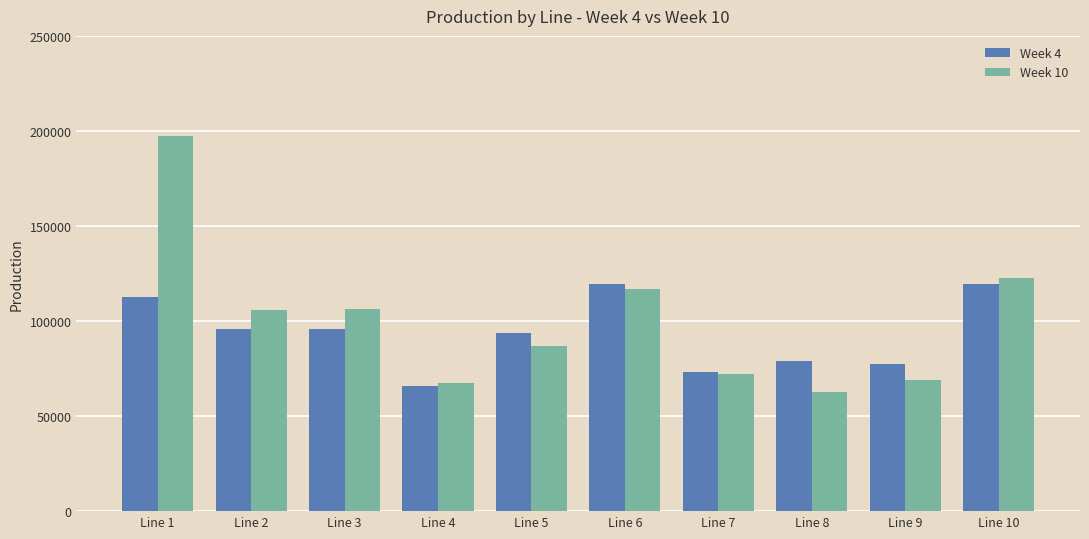

At which label does Week 4 reach its minimum?

Line 4